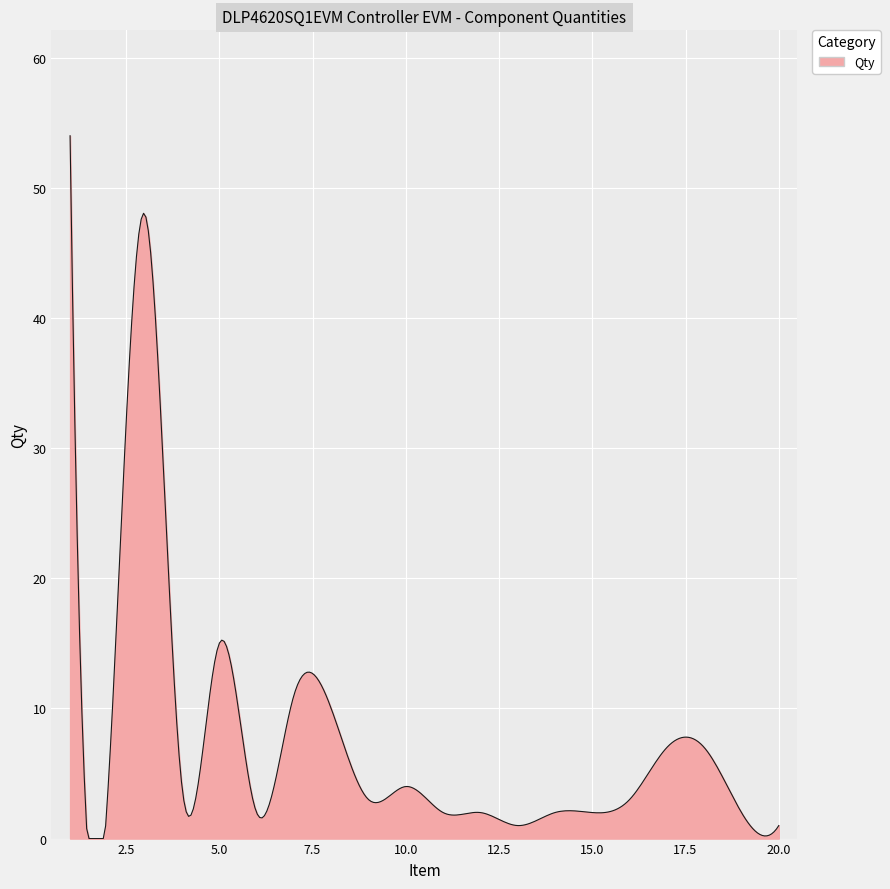

What is the difference between the maximum and minimum values?

54.0